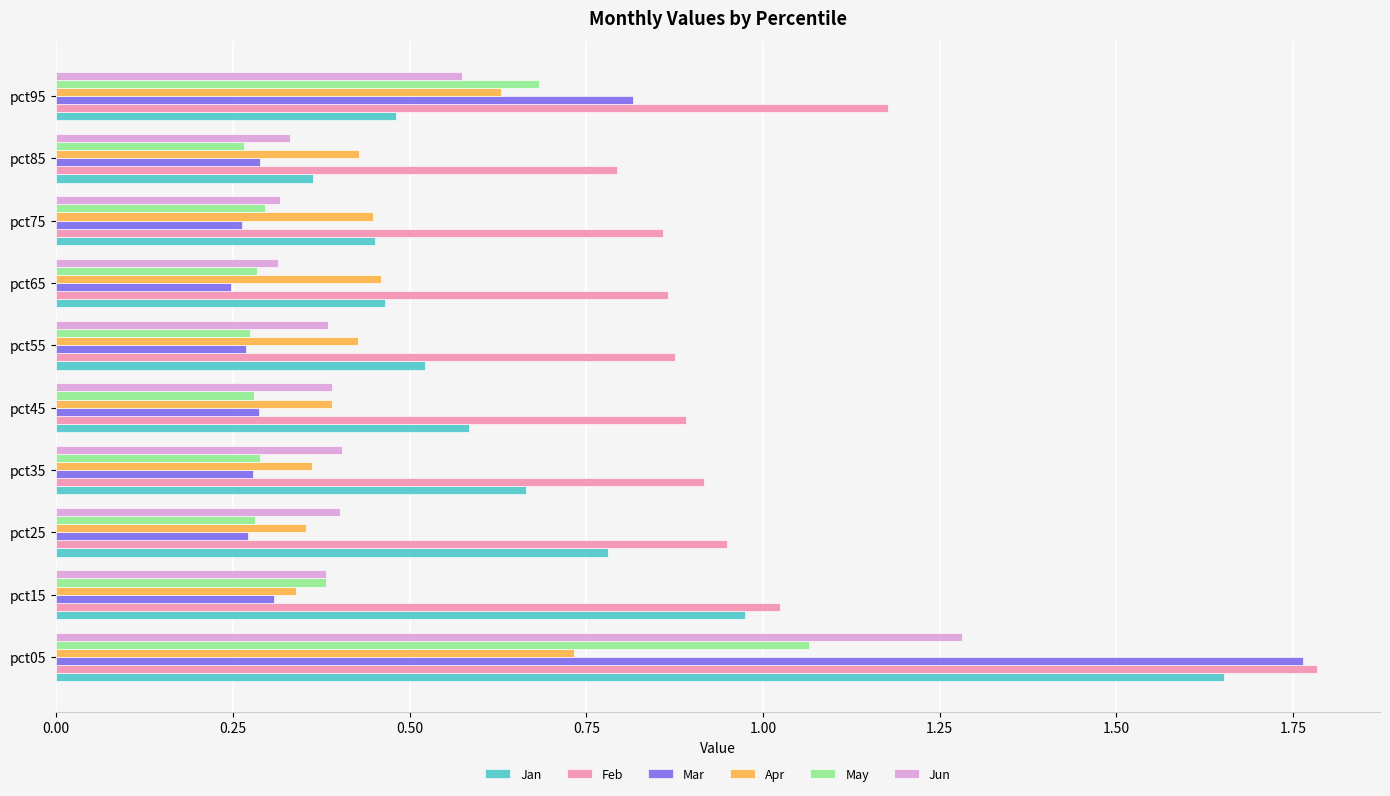

At which category is the sum across all series the highest?

pct05